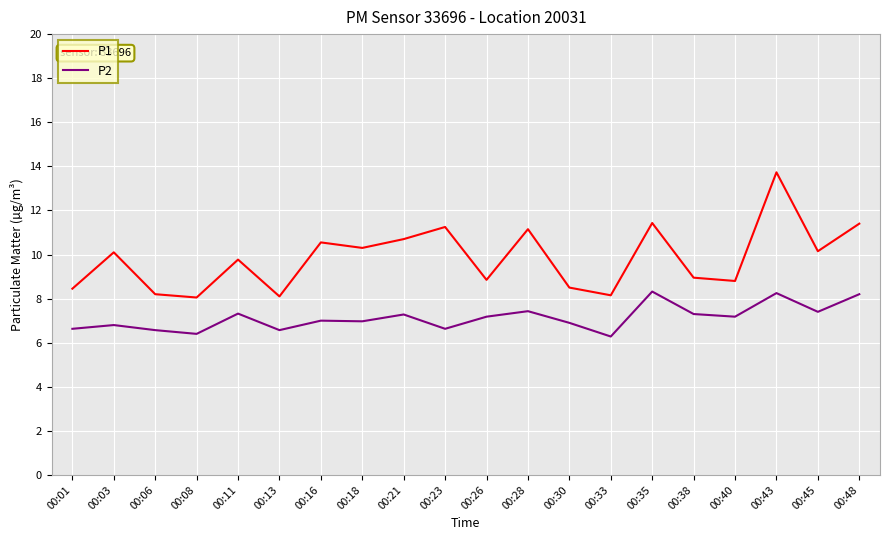

What is the sum of the P1 values at 00:28 and 00:38?

20.1